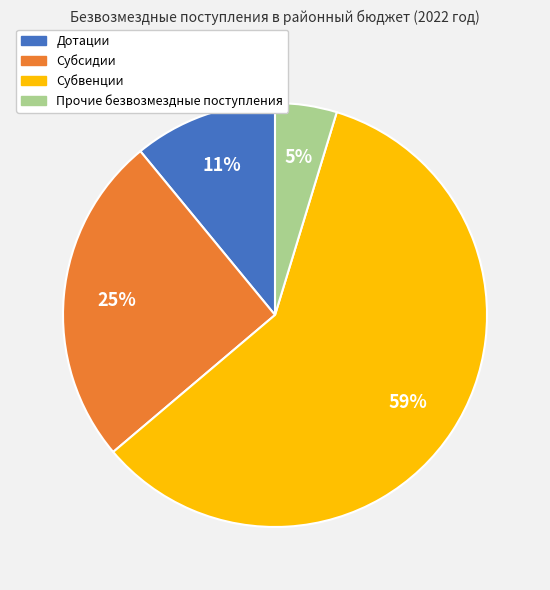

Is there a majority slice in this chart?

Yes